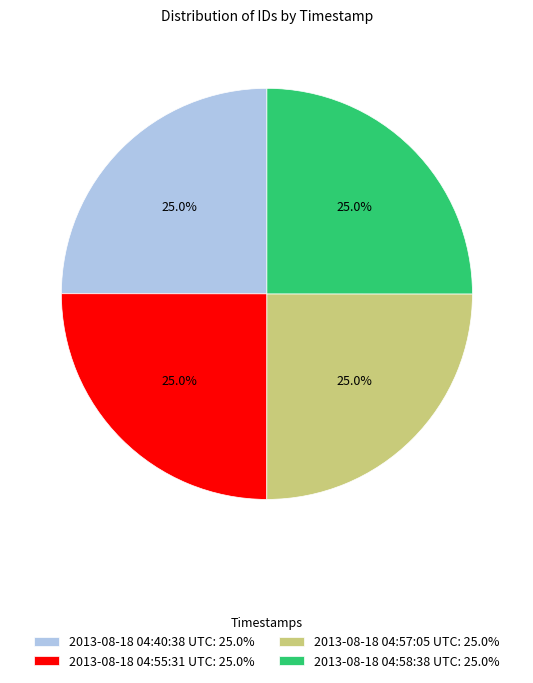

Approximately how many times larger is the value at 2013-08-18 04:55:31 UTC: 25.0% compared to 2013-08-18 04:57:05 UTC: 25.0%?

1.0